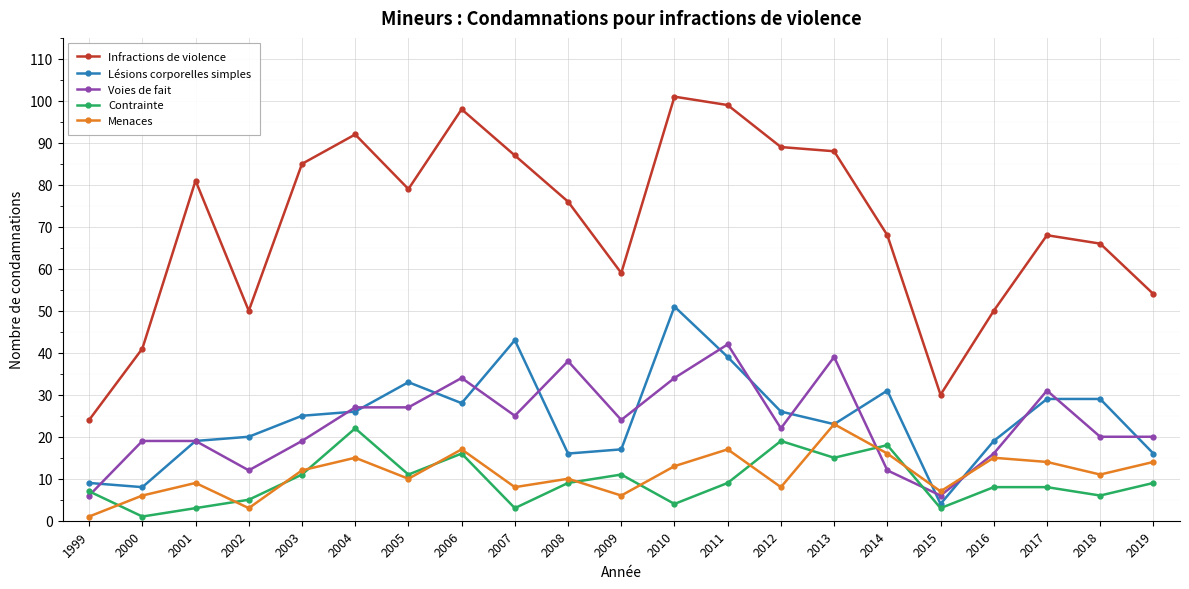

List the series in order of their peak value, highest first.

Infractions de violence, Lésions corporelles simples, Voies de fait, Menaces, Contrainte